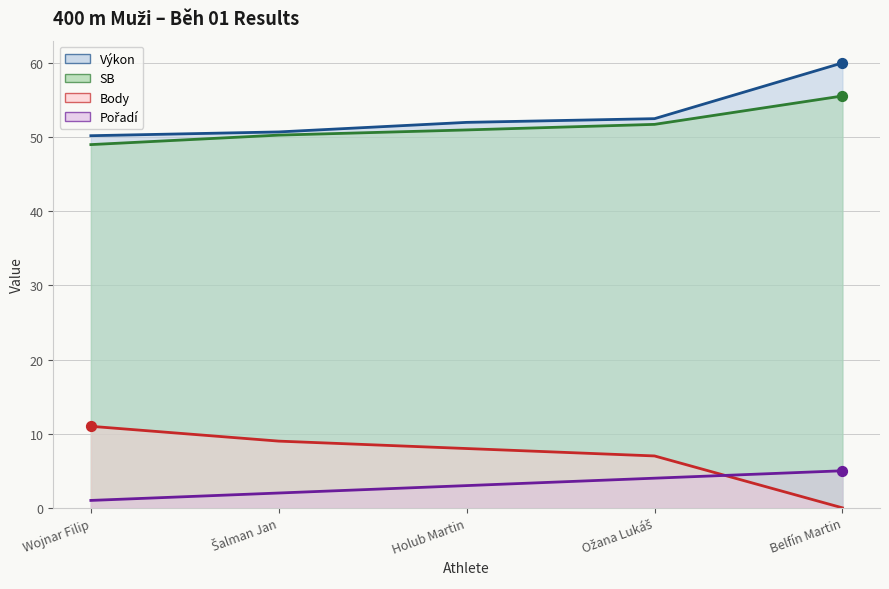

Which series has the largest total across all categories?

Výkon (line)